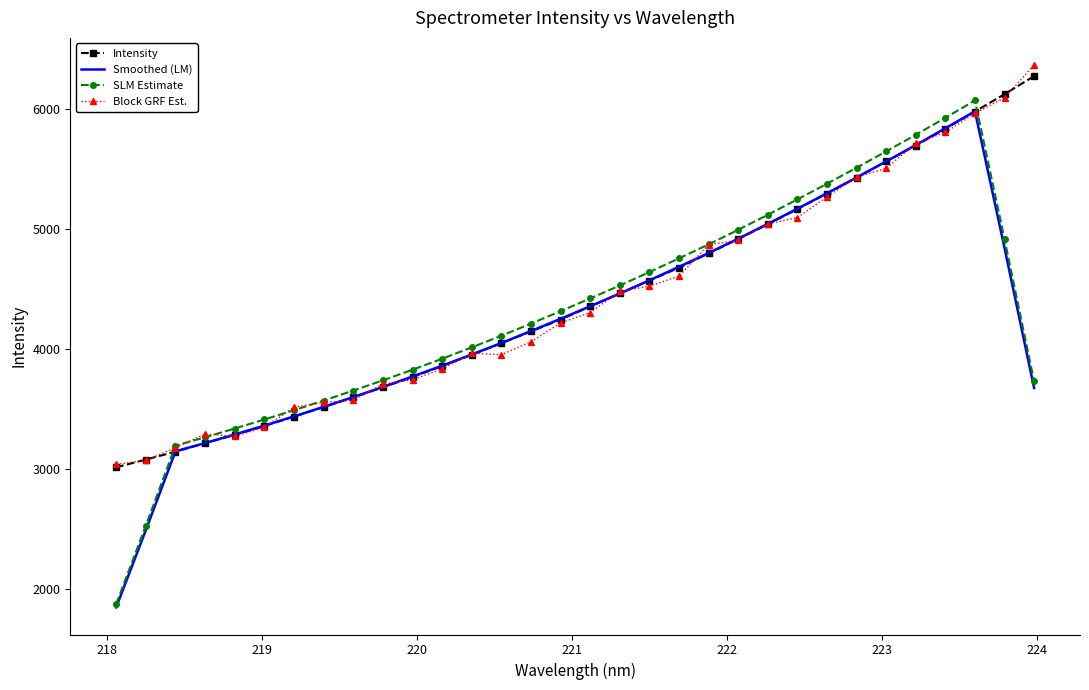

Which series has the widest spread of values?

SLM Estimate